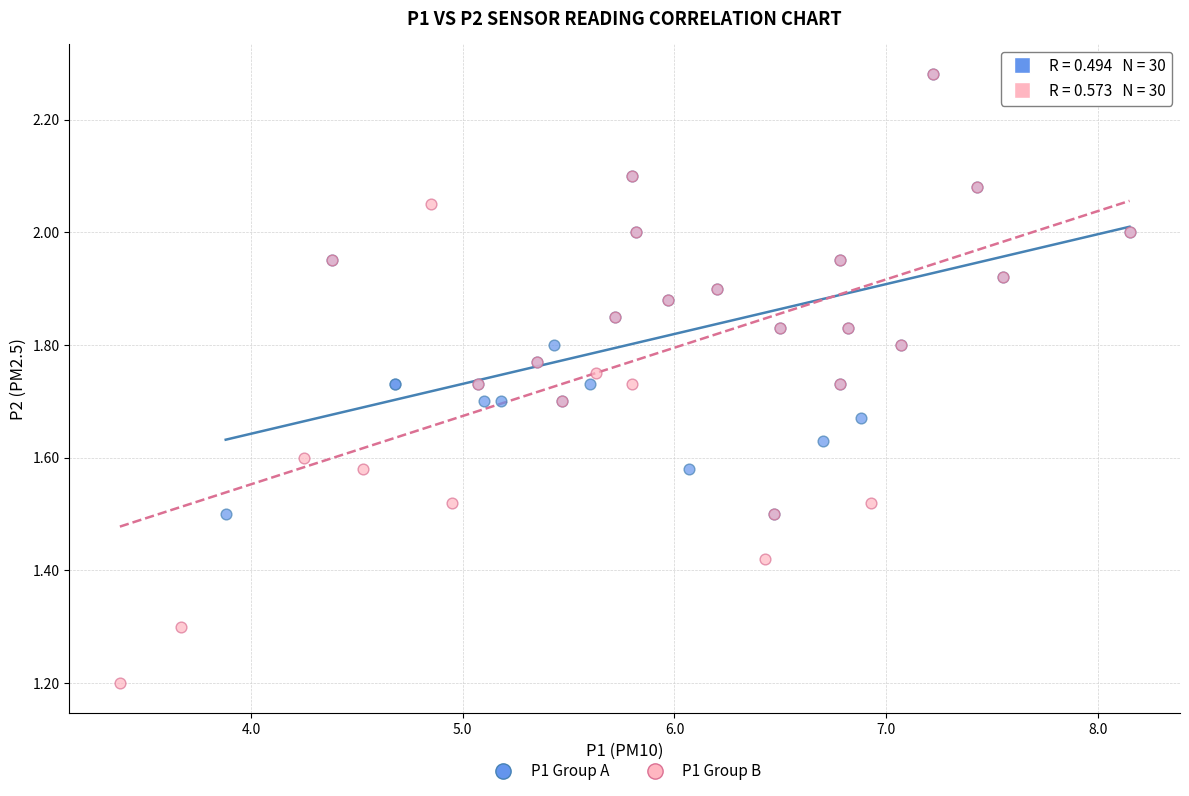

Which series has the largest Y range (max minus min)?

P1 Group B